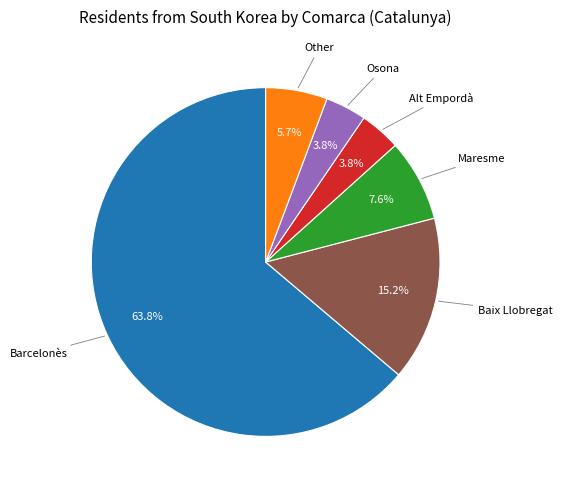

Does any single category account for the majority?

Yes